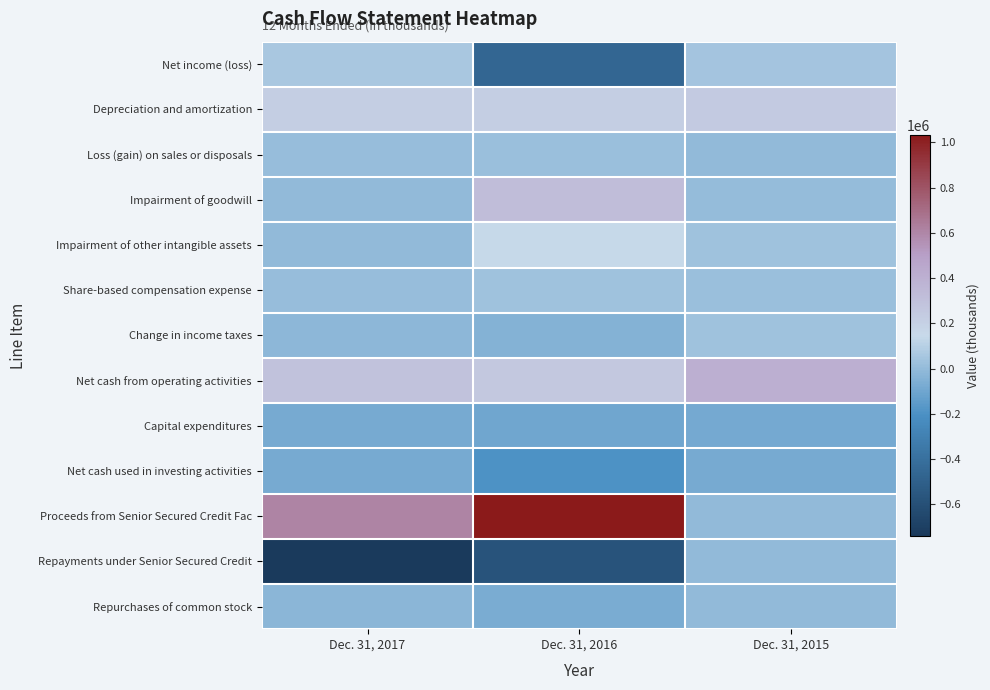

Reading right to left, what are all the values shown in this chart?

Net income (loss): Dec. 31, 2015=47609	Dec. 31, 2016=-457447	Dec. 31, 2017=61758
Depreciation and amortization: Dec. 31, 2015=242550	Dec. 31, 2016=218366	Dec. 31, 2017=217025
Loss (gain) on sales or disposals: Dec. 31, 2015=-4526	Dec. 31, 2016=16229	Dec. 31, 2017=10159
Impairment of goodwill: Dec. 31, 2015=4757	Dec. 31, 2016=322457	Dec. 31, 2017=0
Impairment of other intangible assets: Dec. 31, 2015=33845	Dec. 31, 2016=146500	Dec. 31, 2017=0
Share-based compensation expense: Dec. 31, 2015=17789	Dec. 31, 2016=35470	Dec. 31, 2017=14704
Change in income taxes: Dec. 31, 2015=32288	Dec. 31, 2016=-42381	Dec. 31, 2017=-19328
Net cash from operating activities: Dec. 31, 2015=408226	Dec. 31, 2016=255747	Dec. 31, 2017=285800
Capital expenditures: Dec. 31, 2015=-84032	Dec. 31, 2016=-97932	Dec. 31, 2017=-78941
Net cash used in investing activities: Dec. 31, 2015=-79938	Dec. 31, 2016=-195096	Dec. 31, 2017=-80948
Proceeds from Senior Secured Credit Fac: Dec. 31, 2015=0	Dec. 31, 2016=1032600	Dec. 31, 2017=608350
Repayments under Senior Secured Credit: Dec. 31, 2015=0	Dec. 31, 2016=-579755	Dec. 31, 2017=-739507
Repurchases of common stock: Dec. 31, 2015=0	Dec. 31, 2016=-70166	Dec. 31, 2017=-22345